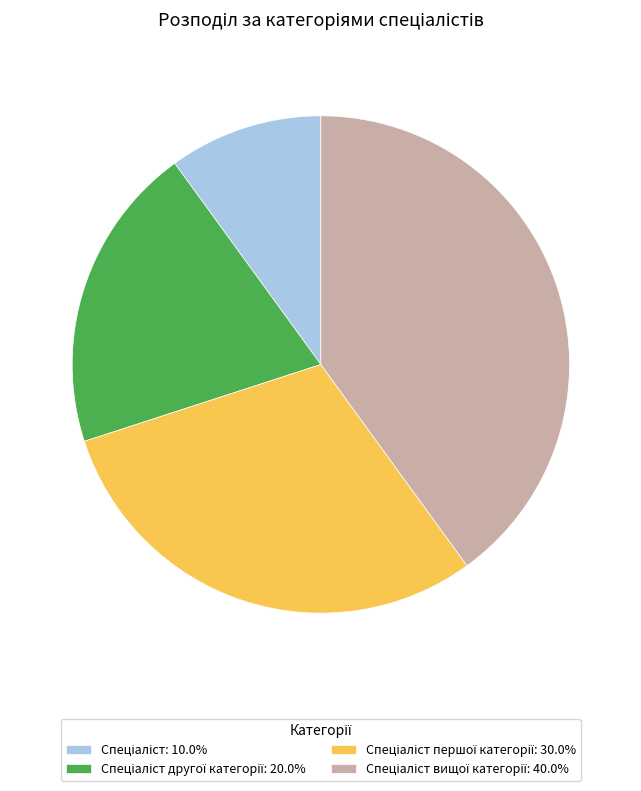

Does any single category account for the majority?

No